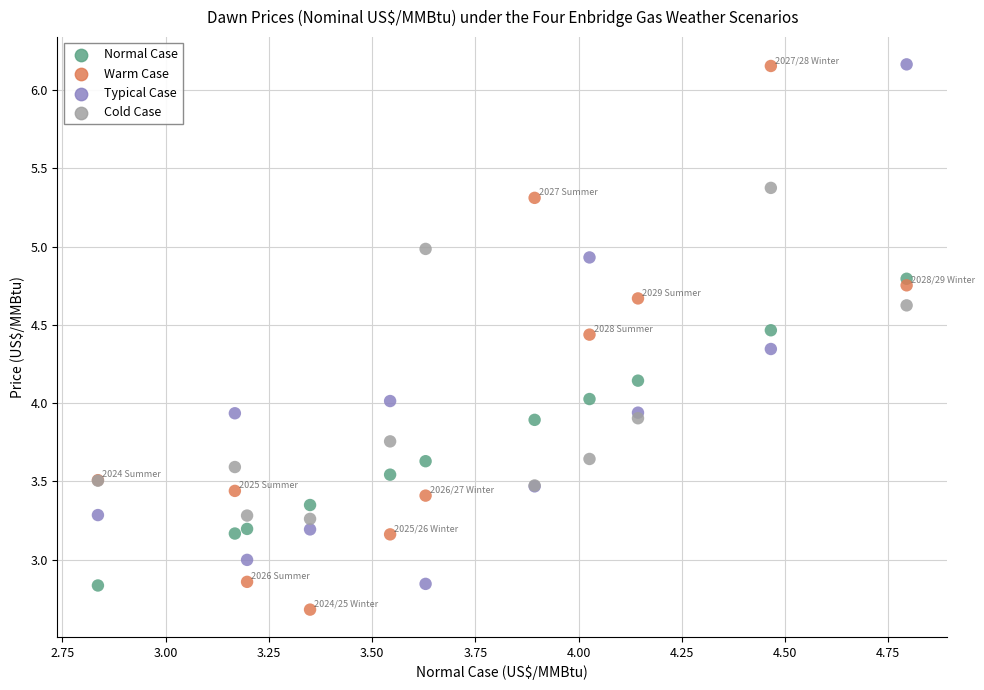

Which series contains the lowest Y value?

Warm Case